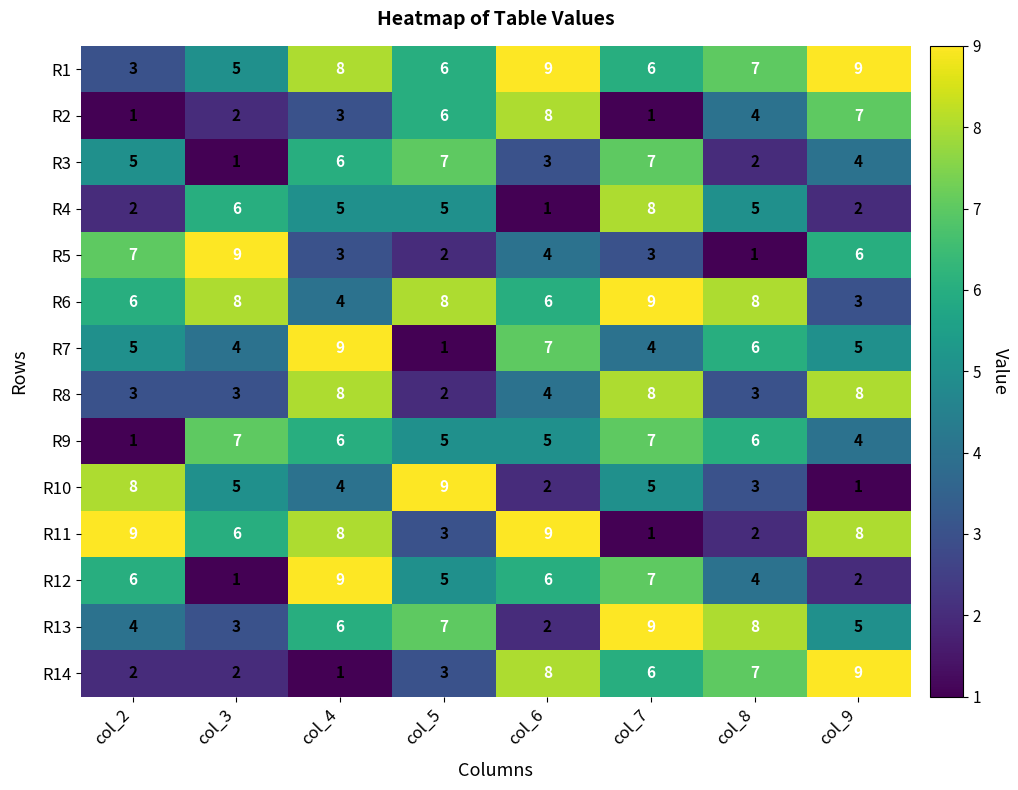

At which category is the sum across all series the highest?

col_7